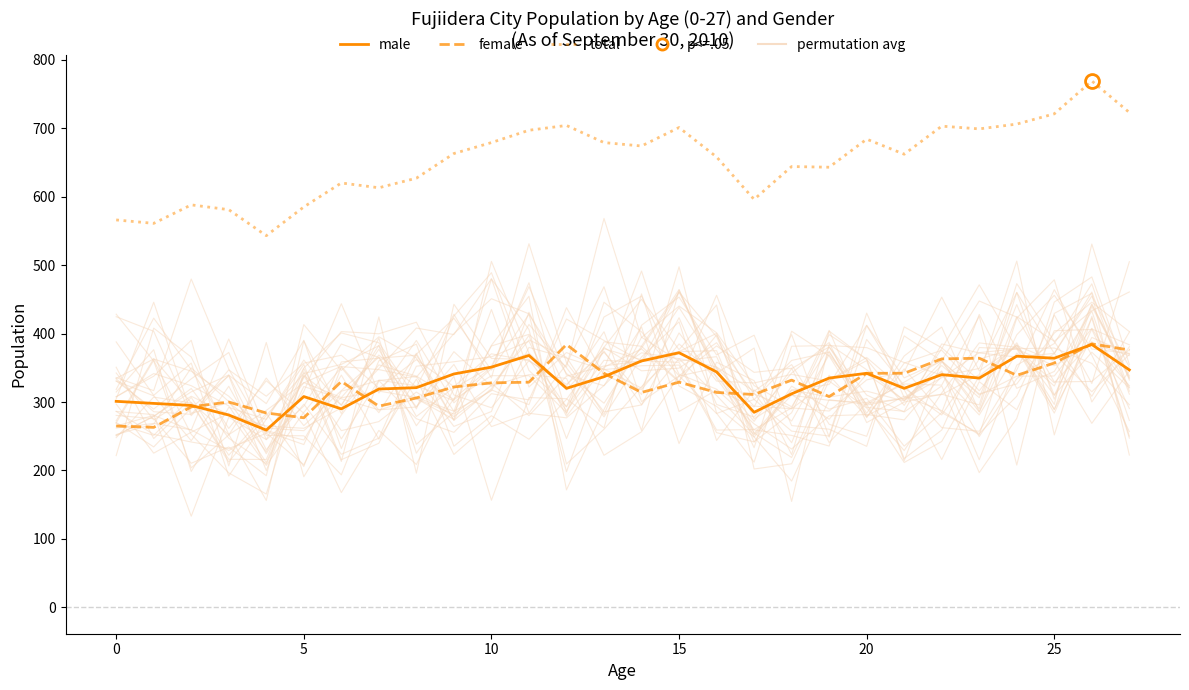

Where is male nearest to the value 321?

8